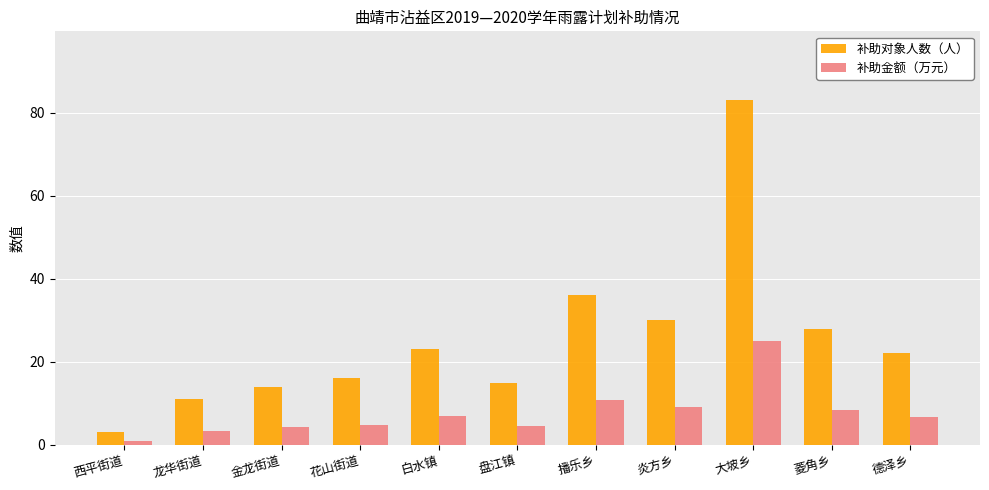

Is the value of 补助金额（万元） at 西平街道 greater than the value of 补助对象人数（人） at 德泽乡?

No